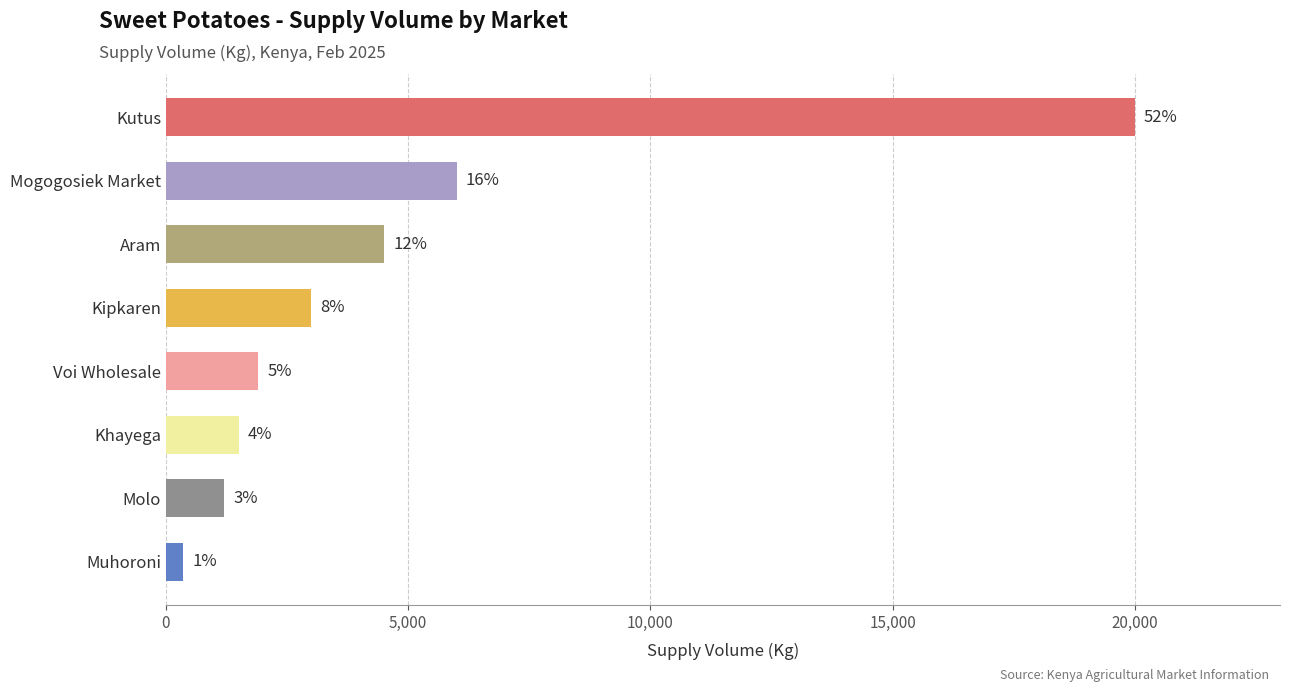

What is the average value?

4806